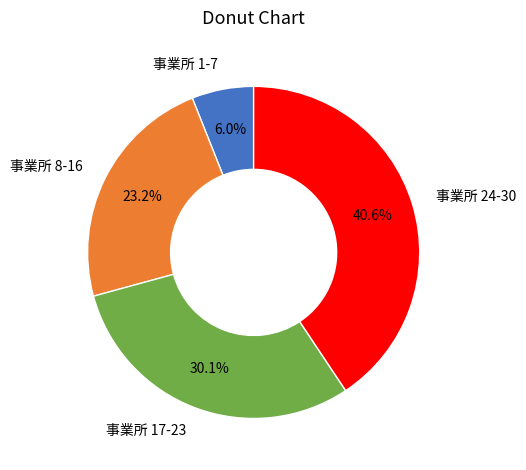

Is there any slice that represents more than half of the pie?

No